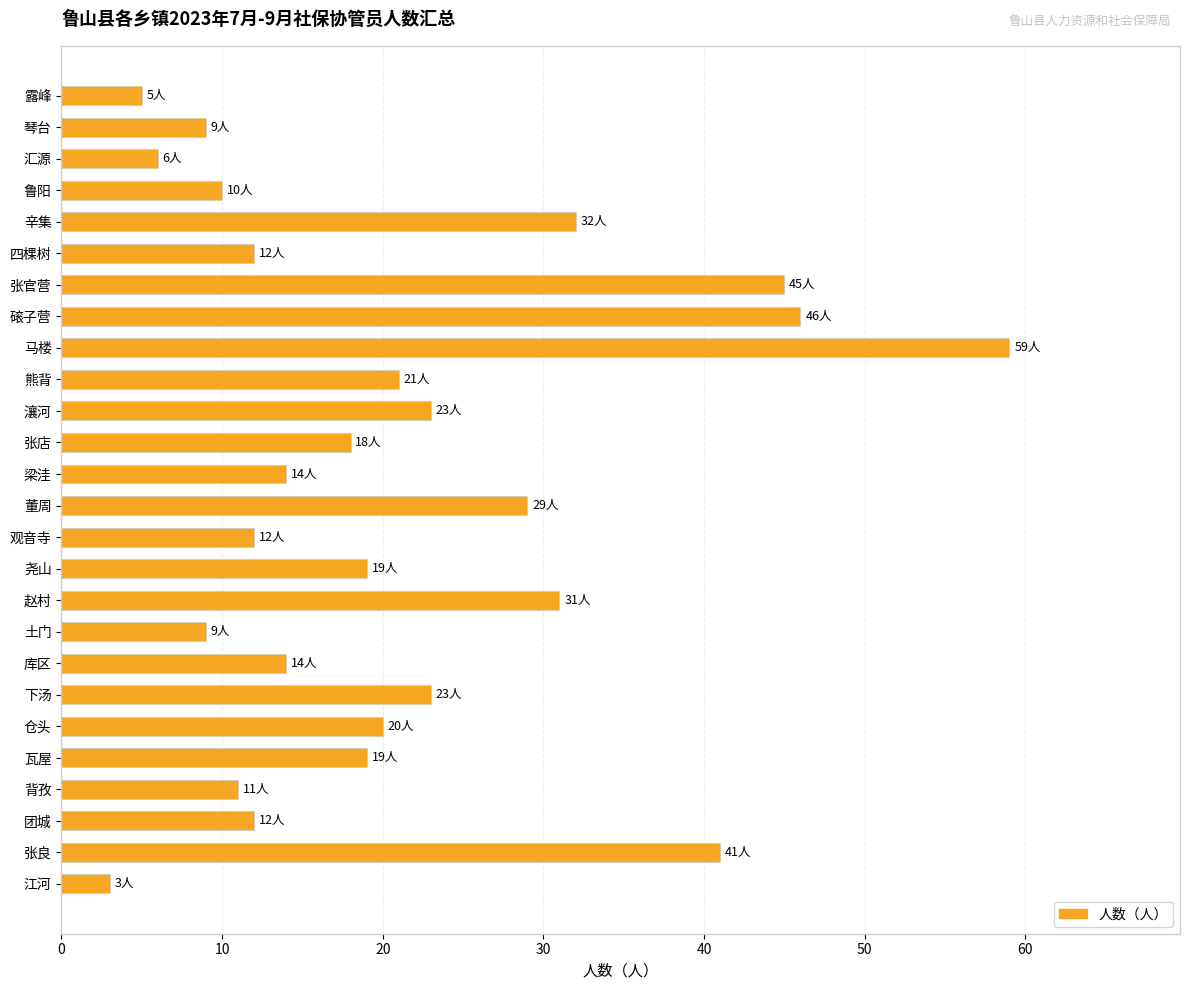

Reading top to bottom, extract all data points from this chart.

露峰=5	琴台=9	汇源=6	鲁阳=10	辛集=32	四棵树=12	张官营=45	磙子营=46	马楼=59	熊背=21	瀼河=23	张店=18	梁洼=14	董周=29	观音寺=12	尧山=19	赵村=31	土门=9	库区=14	下汤=23	仓头=20	瓦屋=19	背孜=11	团城=12	张良=41	江河=3